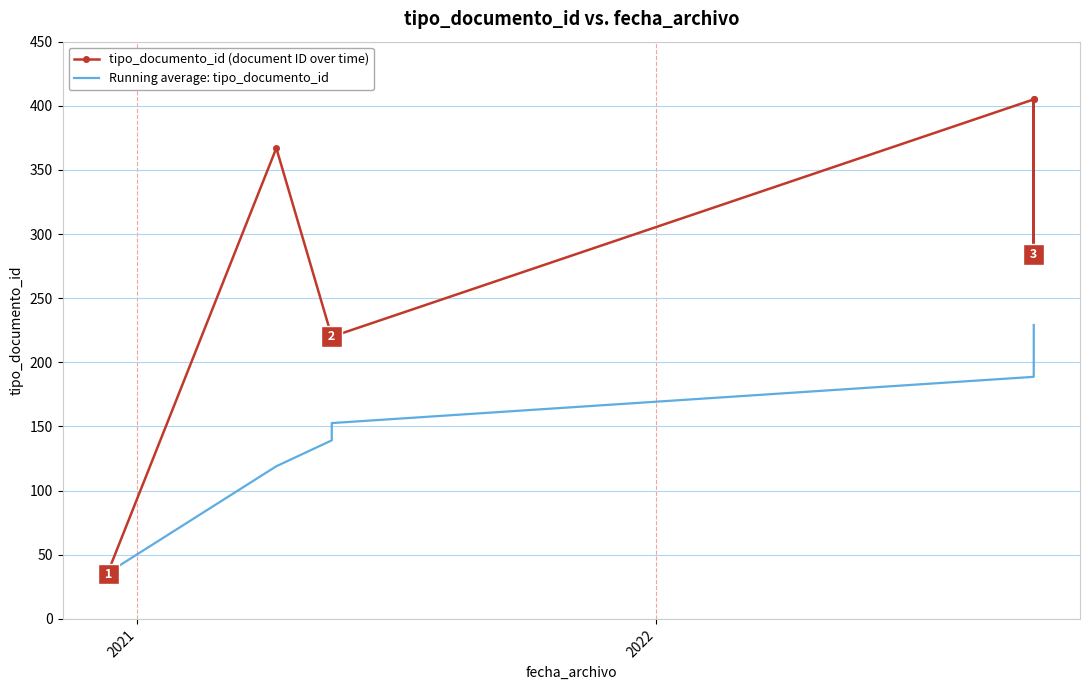

True or false: Running average: tipo_documento_id and tipo_documento_id (document ID over time) cross at least once.

False